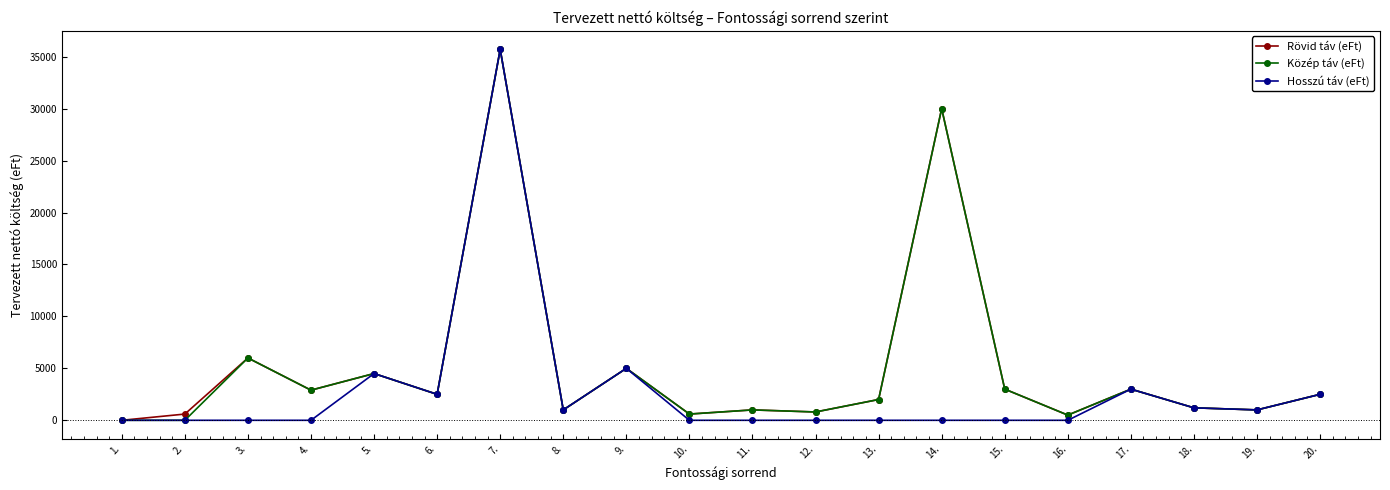

What is the difference between the second highest and second lowest values in the Közép táv (eFt) series?

30000